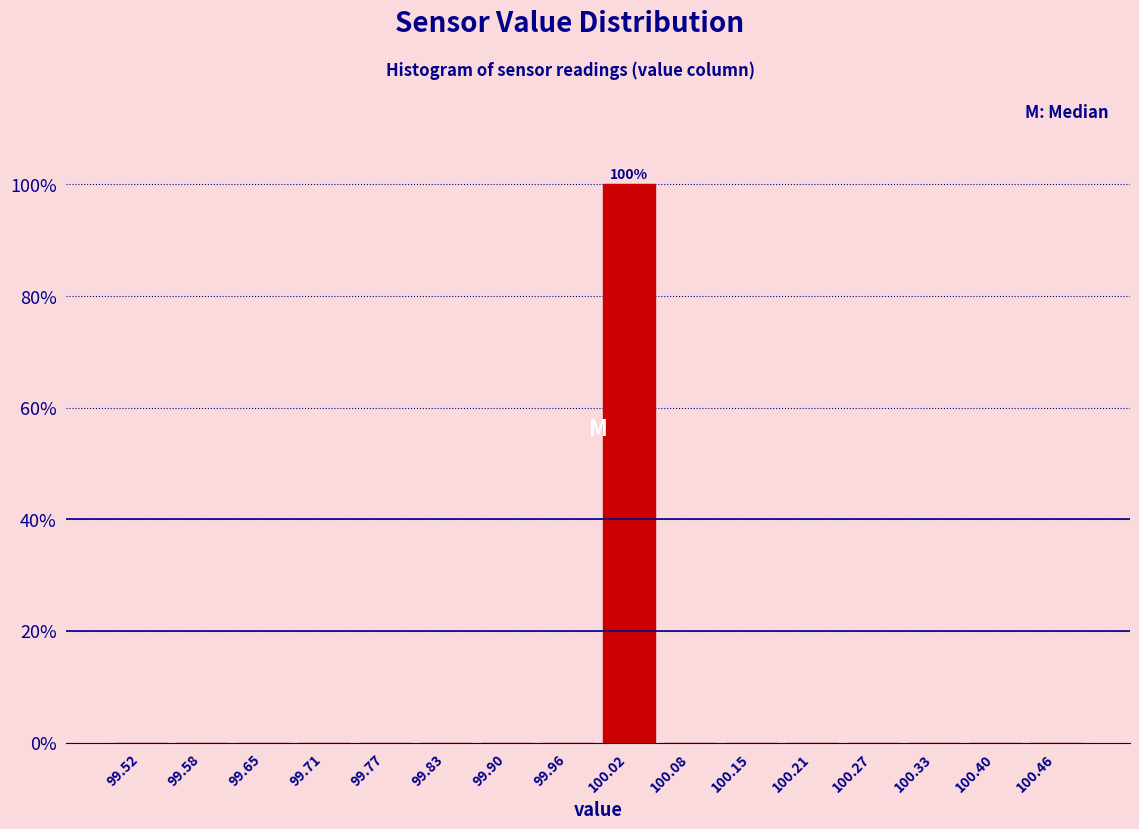

Which range on the x-axis has the tallest bar?

99.99 to 100.05